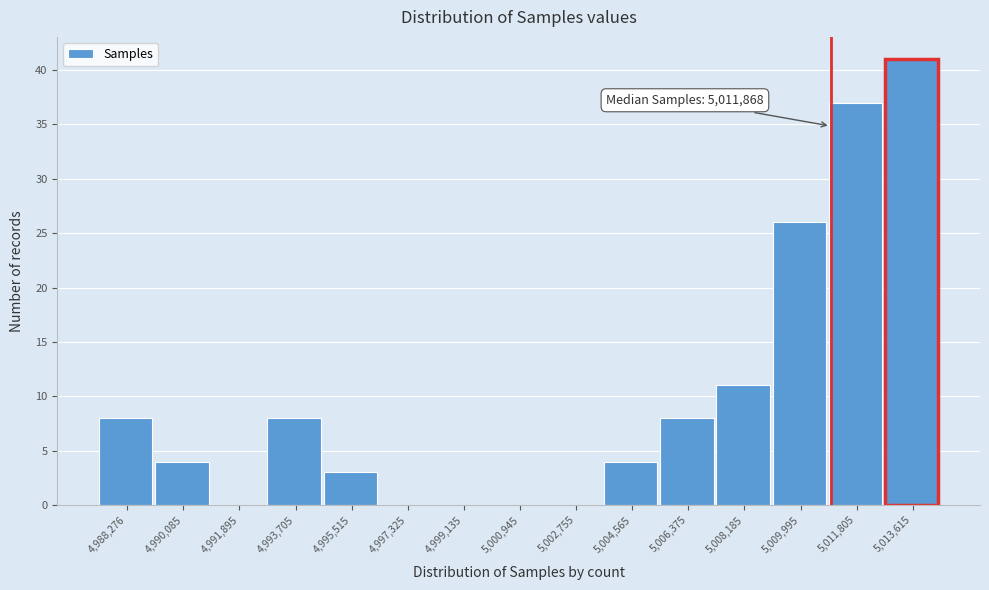

Reading right to left, extract all data points from this chart.

5,013,615=41	5,011,805=37	5,009,995=26	5,008,185=11	5,006,375=8	5,004,565=4	5,002,755=0	5,000,945=0	4,999,135=0	4,997,325=0	4,995,515=3	4,993,705=8	4,991,895=0	4,990,085=4	4,988,276=8